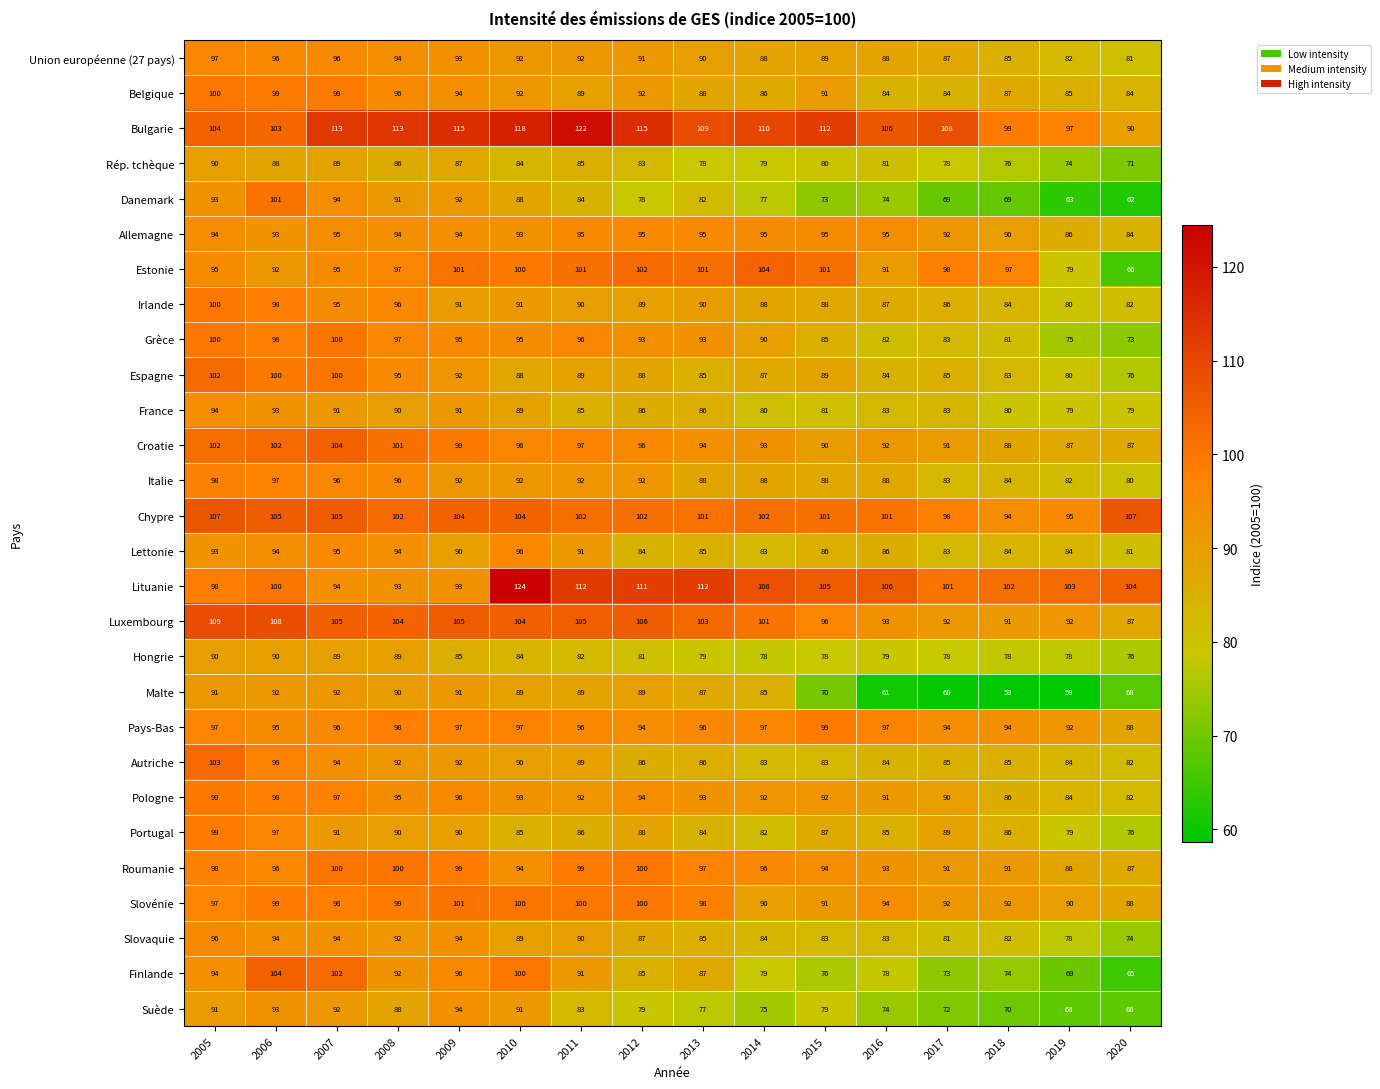

Is the value of Irlande at 2011 greater than the value of Bulgarie at 2011?

No